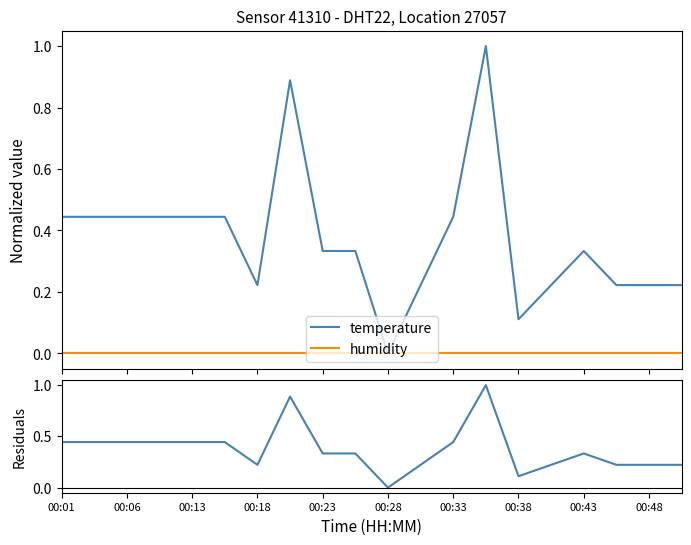

Read the residuals value at 00:43.

0.3